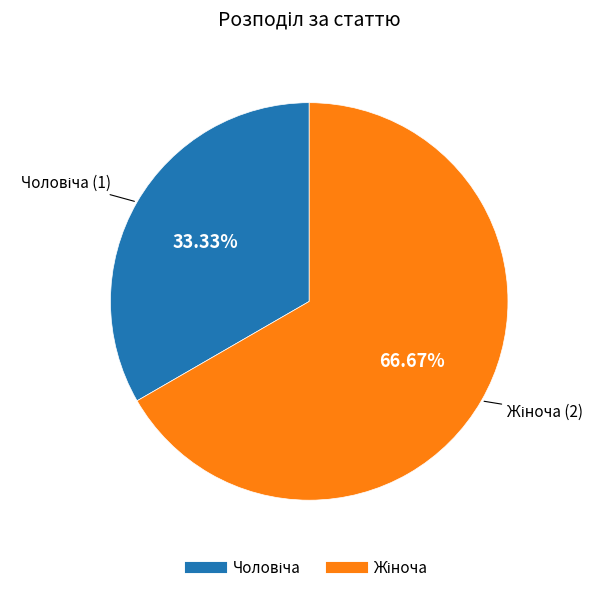

Is there a majority slice in this chart?

Yes